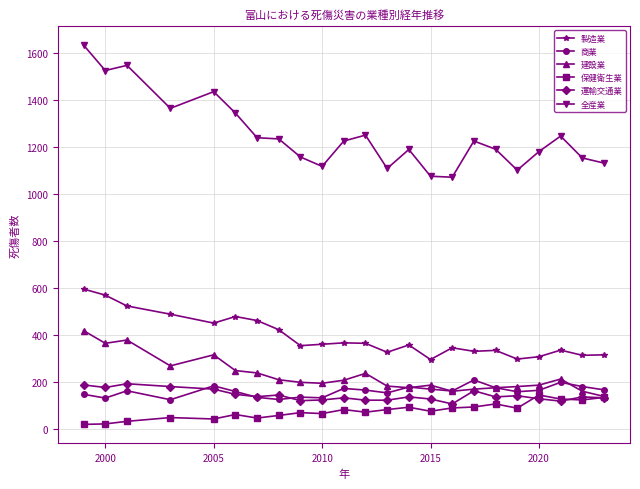

What is the greatest value displayed?

1635